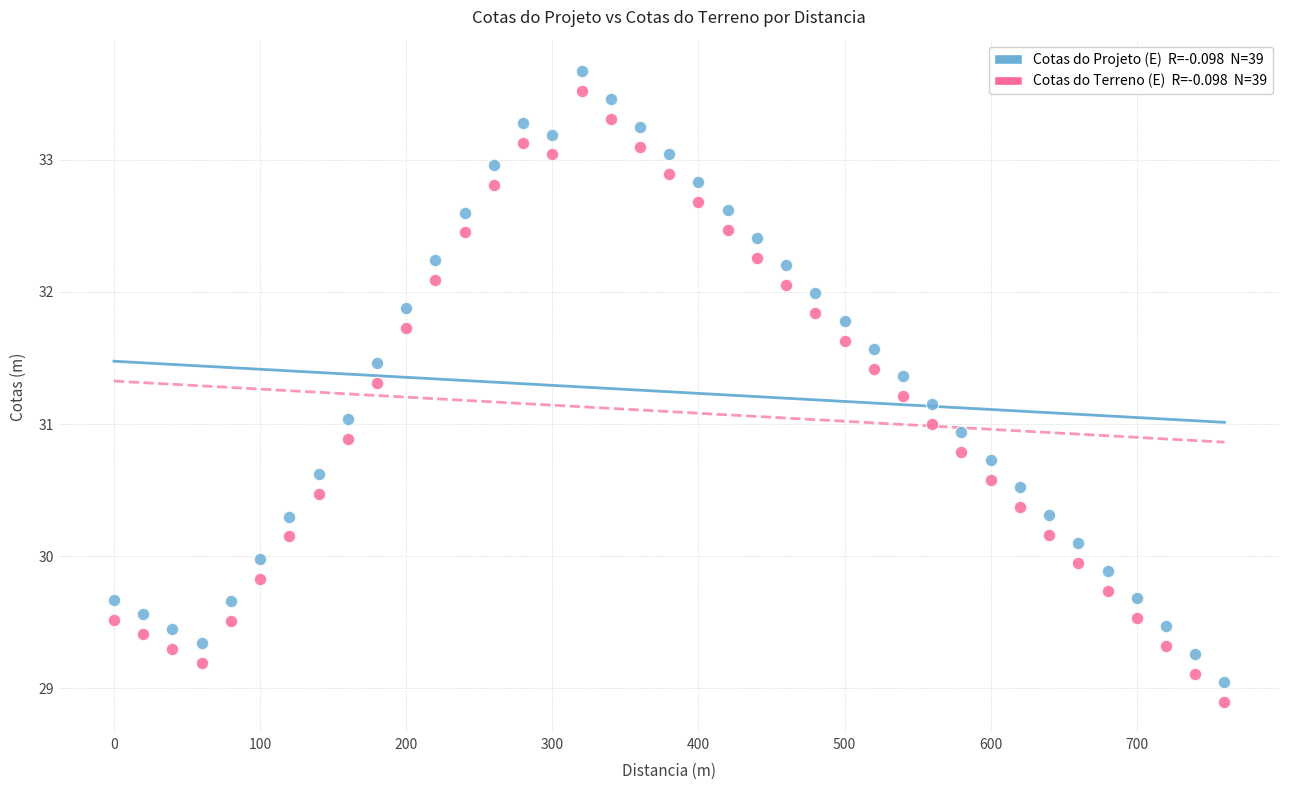

Across all data points, what is the range of Y values (max minus min)?

4.8